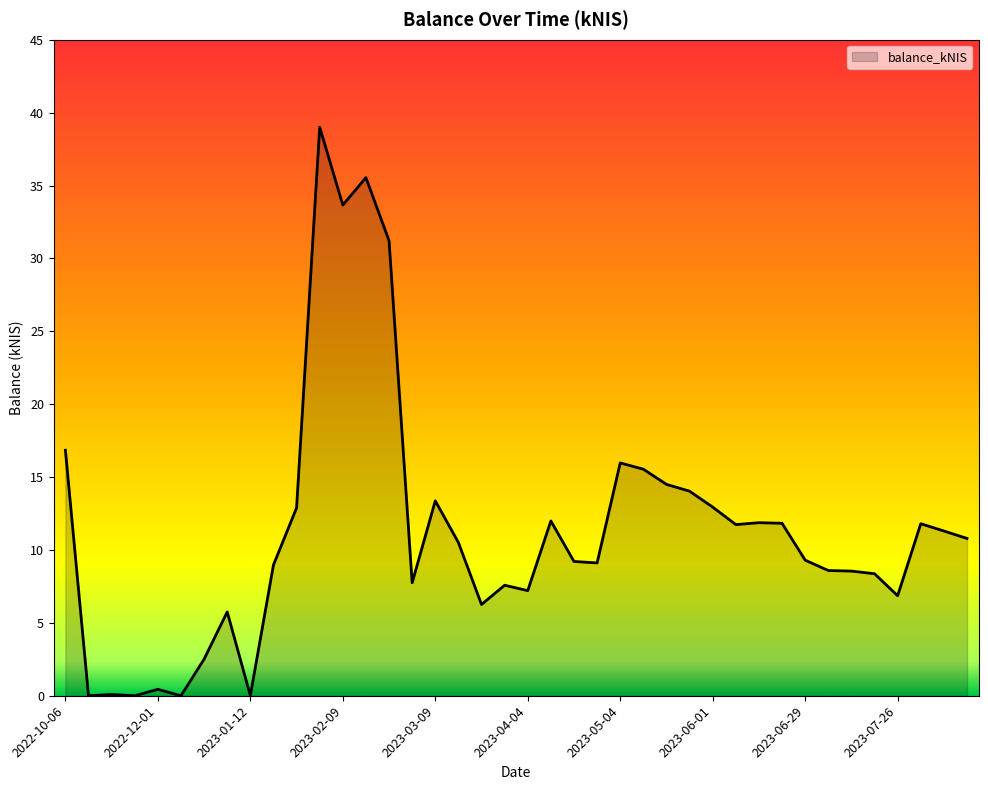

What is the maximum value shown in the chart?

39.0